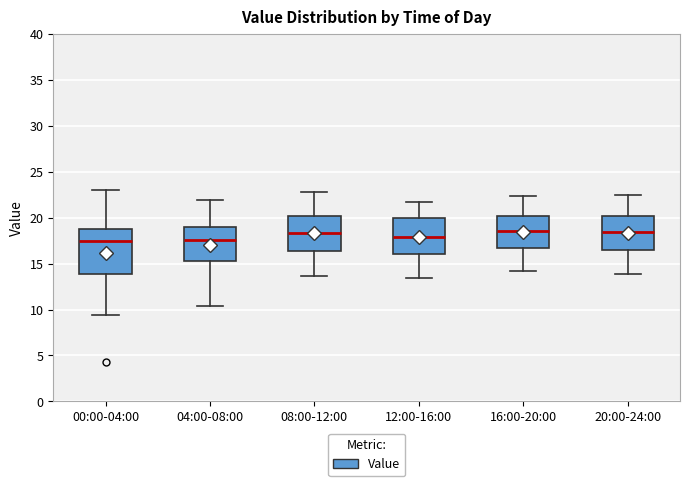

Reading left to right, transcribe this box plot: for each box, give where its median line is, the range the box spans, and where its two whiskers end, as read against the y-axis. The values are not printed on the chart, so give them approximately, as read against the axis.

00:00-04:00: median 17.5, box 14.0 to 18.5, whiskers 9.5 to 23.0
04:00-08:00: median 17.5, box 15.5 to 19.0, whiskers 10.5 to 22.0
08:00-12:00: median 18.5, box 16.5 to 20.0, whiskers 13.5 to 23.0
12:00-16:00: median 18.0, box 16.0 to 20.0, whiskers 13.5 to 22.0
16:00-20:00: median 18.5, box 16.5 to 20.0, whiskers 14.0 to 22.5
20:00-24:00: median 18.5, box 16.5 to 20.0, whiskers 14.0 to 22.5